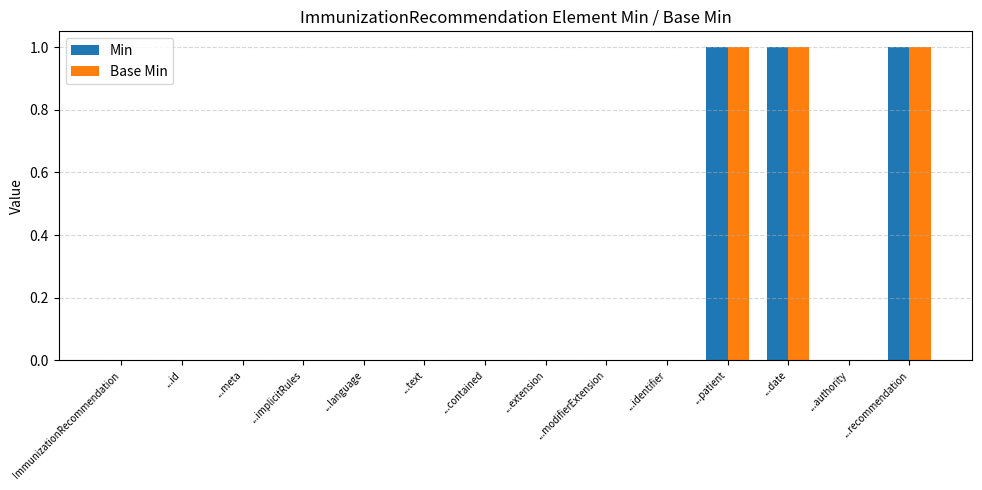

True or false: Min has a value of -1 at ...language.

False